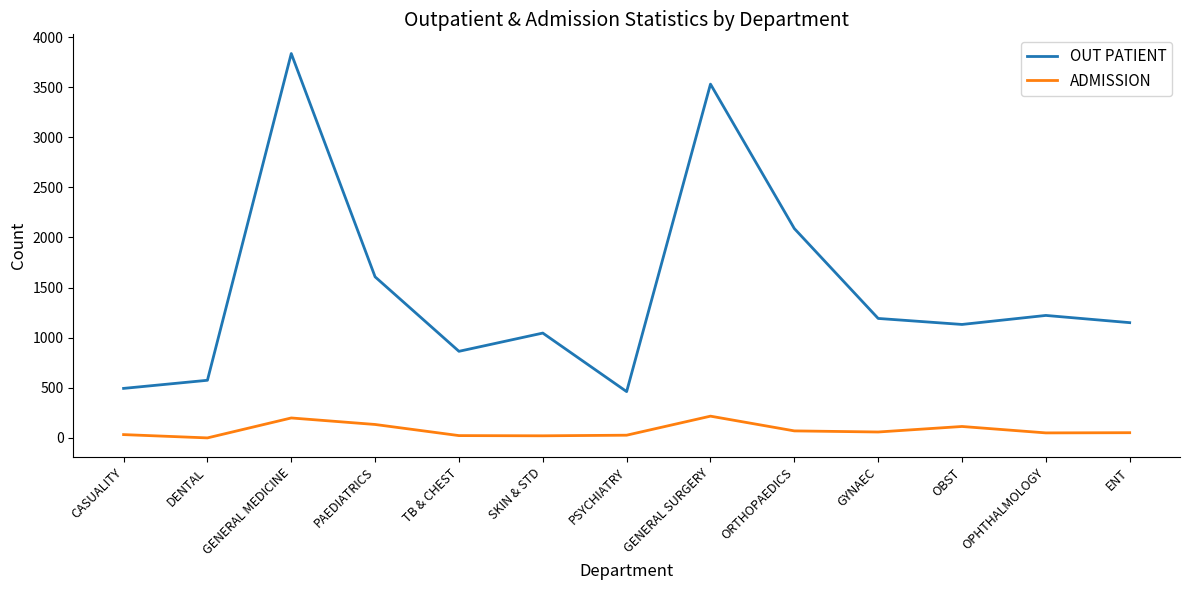

Is this an area chart (filled region under the line)?

No